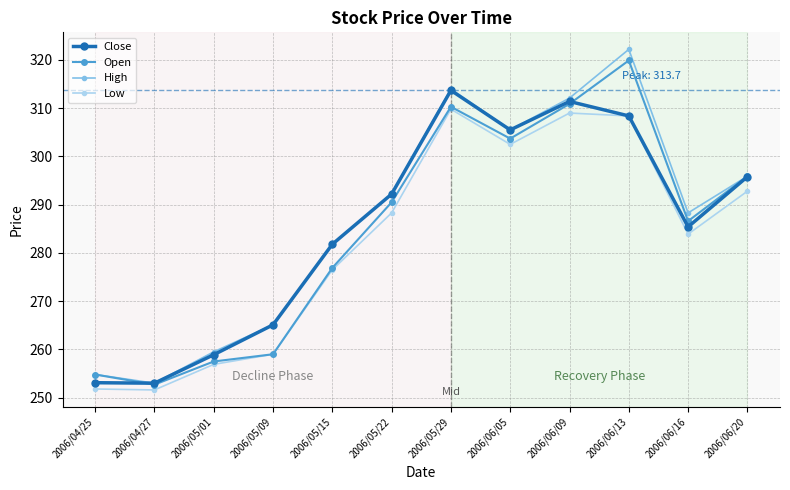

Which series has the largest range (max minus min)?

High